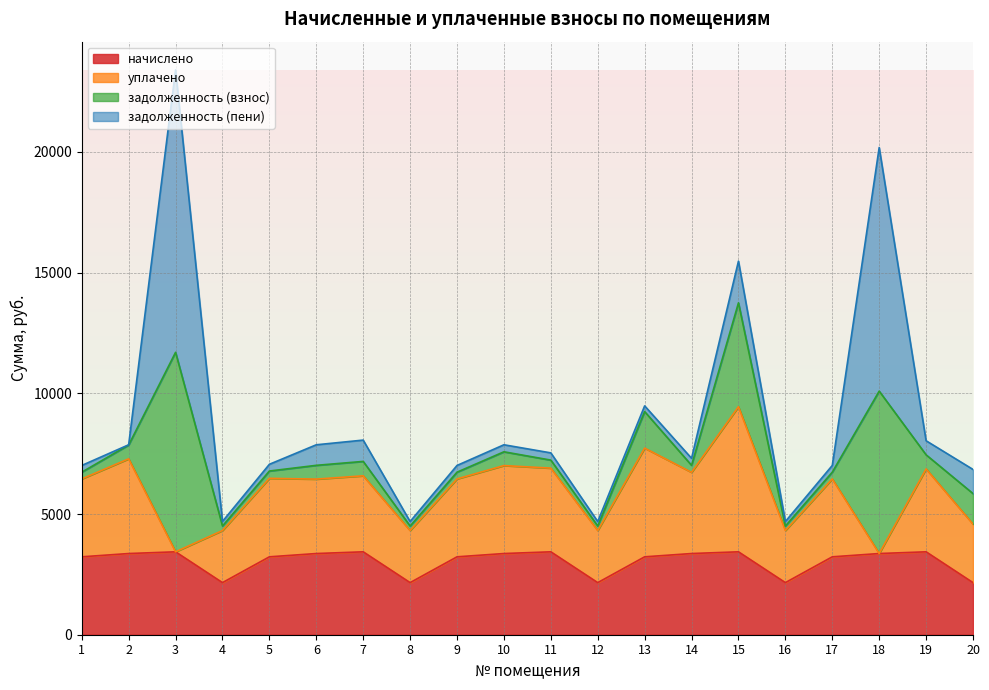

At which category is the sum across all series the highest?

3